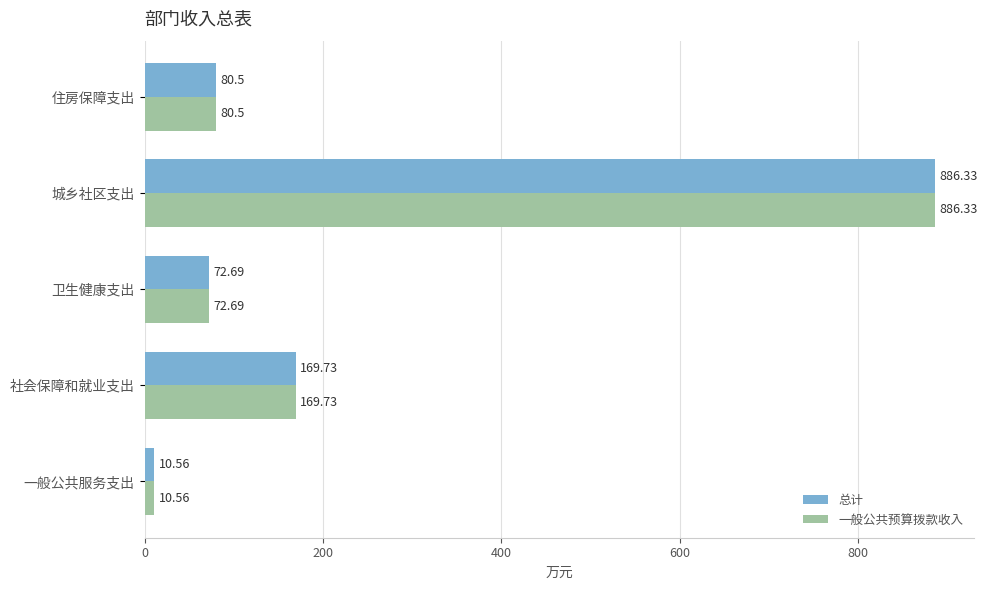

What is the difference between the 一般公共预算拨款收入 values at 一般公共服务支出 and 住房保障支出?

69.9